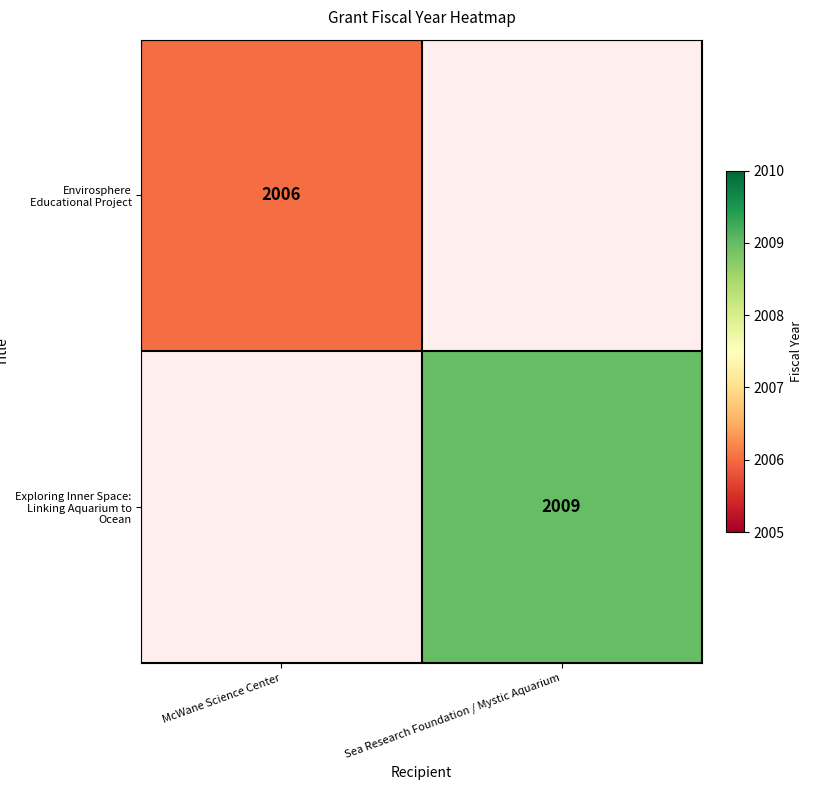

Is it true that Exploring Inner Space: Linking Aquarium to Ocean equals 2633 at Sea Research Foundation / Mystic Aquarium?

False